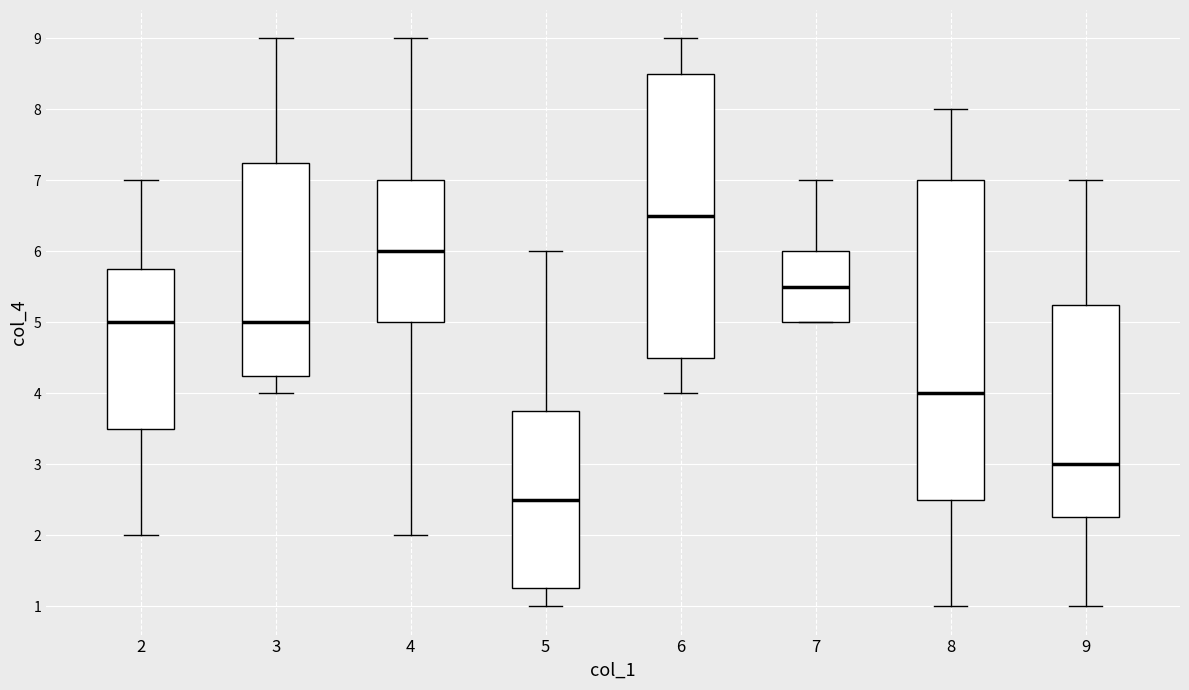

Reading left to right, read every box against the y-axis: the position of its median line, the range the box covers, and the ends of its whiskers. The values are not printed on the chart, so give them approximately, as read against the axis.

2: median 5.0, box 3.5 to 5.8, whiskers 2.0 to 7.0
3: median 5.0, box 4.3 to 7.3, whiskers 4.0 to 9.0
4: median 6.0, box 5.0 to 7.0, whiskers 2.0 to 9.0
5: median 2.5, box 1.3 to 3.8, whiskers 1.0 to 6.0
6: median 6.5, box 4.5 to 8.5, whiskers 4.0 to 9.0
7: median 5.5, box 5.0 to 6.0, whiskers 5.0 to 7.0
8: median 4.0, box 2.5 to 7.0, whiskers 1.0 to 8.0
9: median 3.0, box 2.3 to 5.3, whiskers 1.0 to 7.0